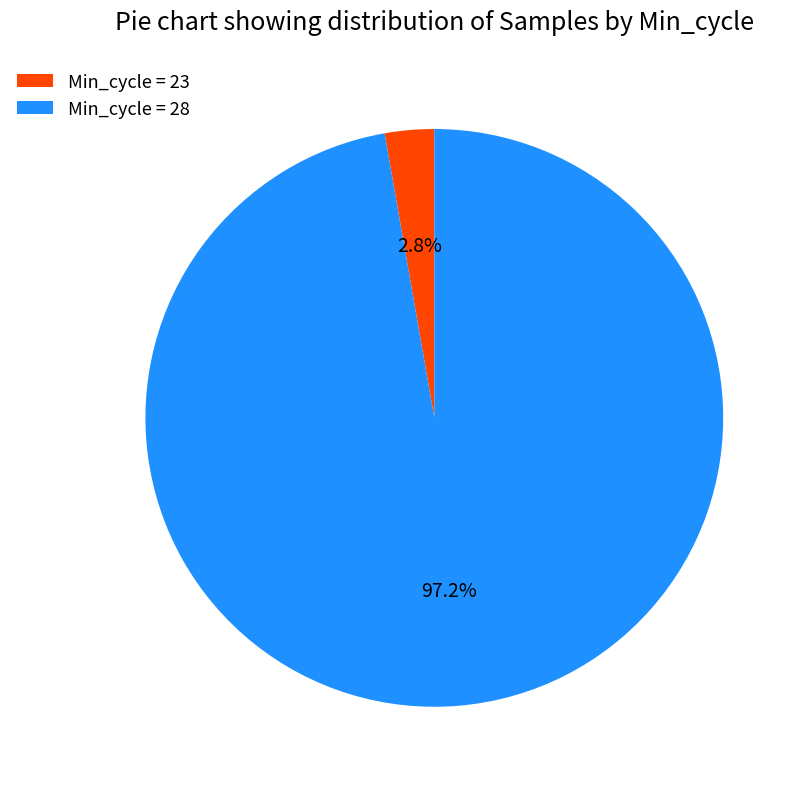

Which has a higher value, Min_cycle = 23 or Min_cycle = 28?

Min_cycle = 28